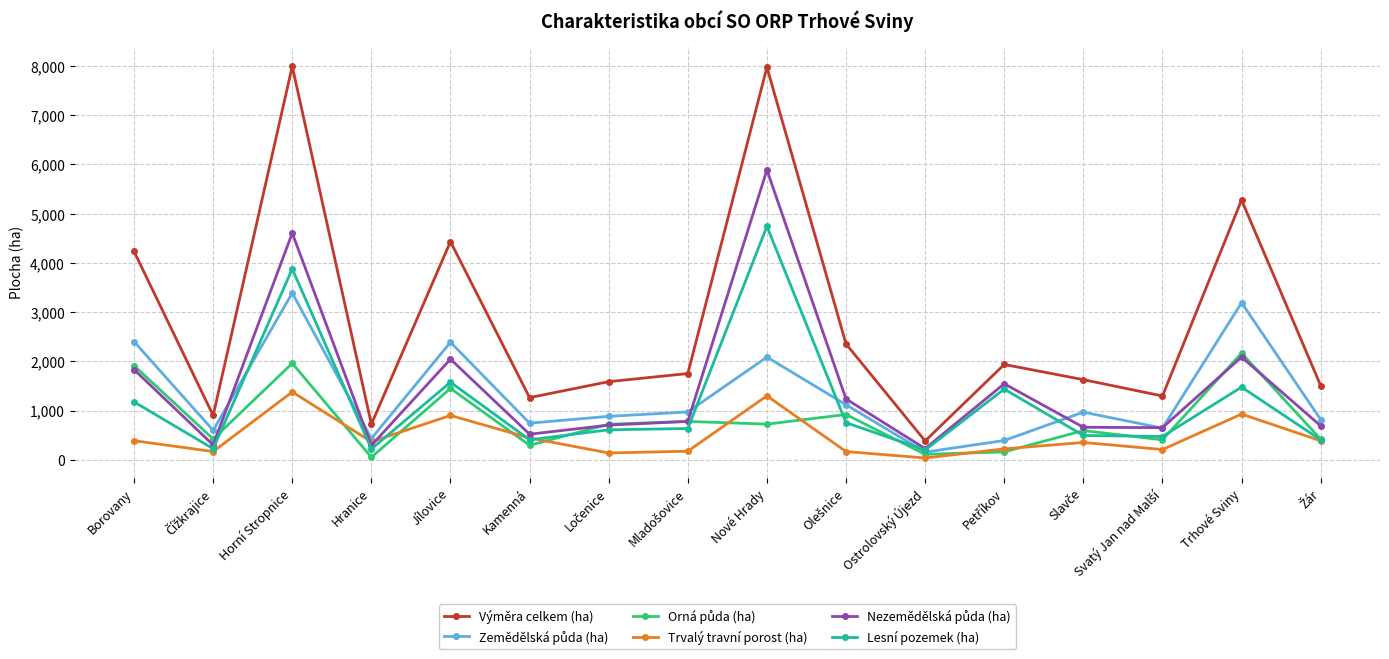

In Trvalý travní porost (ha), how many points are lower than both neighbors (excluding endpoints)?

5